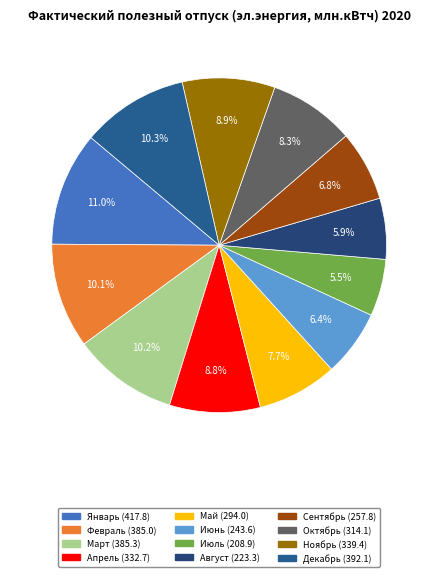

What percentage do Февраль and Июнь together represent?

16.6%